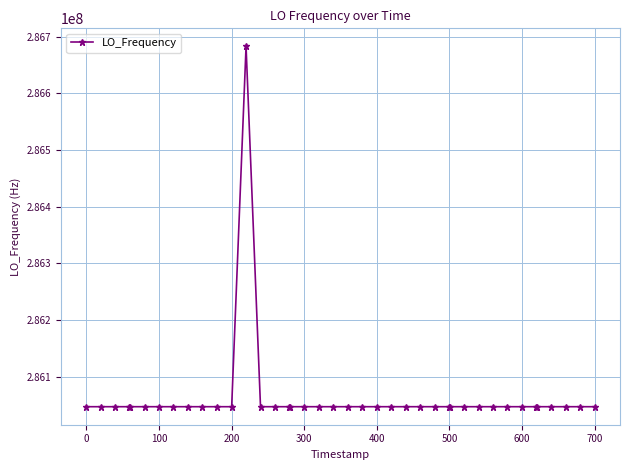

True or false: there are more than 0 points higher than both neighbors.

True